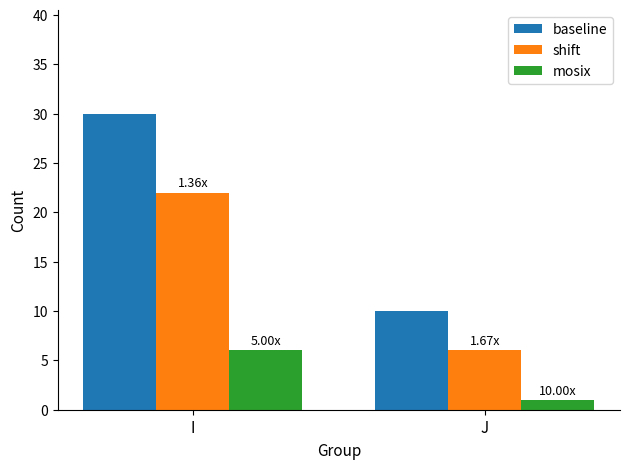

True or false: mosix has a value of 1 at I.

False